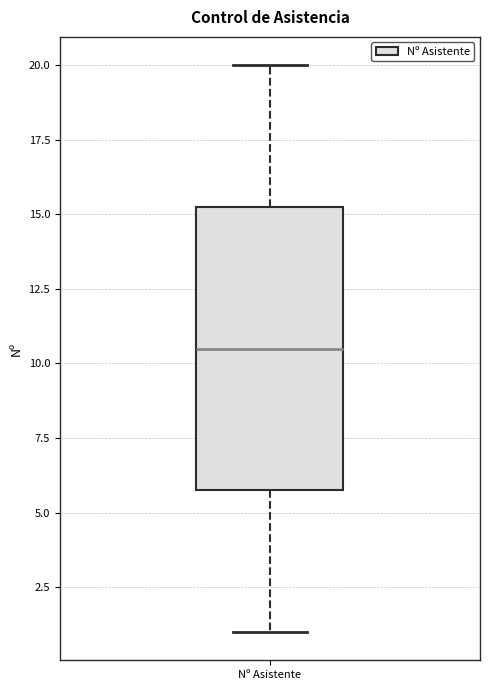

Where is the lower edge of the box for Nº Asistente on the y-axis? The values are not printed on the chart, so give them approximately, as read against the axis.

6.0